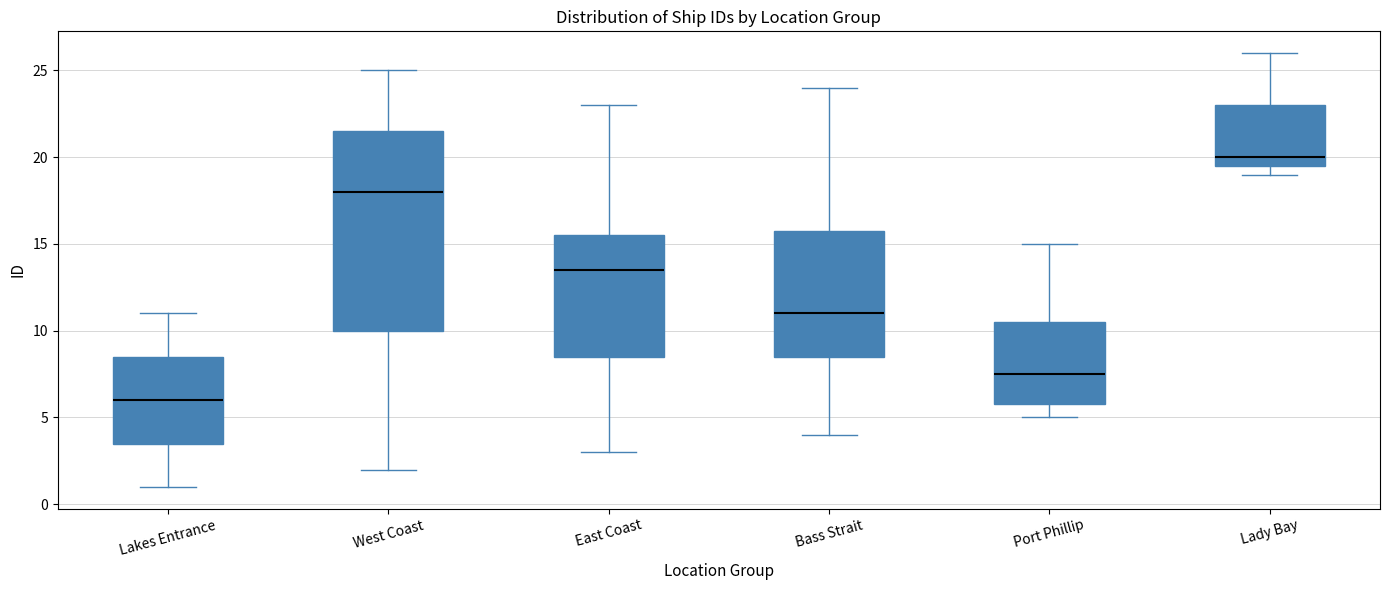

Reading left to right, transcribe this box plot: for each box, give where its median line is, the range the box spans, and where its two whiskers end, as read against the y-axis. The values are not printed on the chart, so give them approximately, as read against the axis.

Lakes Entrance: median 6.0, box 3.5 to 8.5, whiskers 1.0 to 11.0
West Coast: median 18.0, box 10.0 to 21.5, whiskers 2.0 to 25.0
East Coast: median 13.5, box 8.5 to 15.5, whiskers 3.0 to 23.0
Bass Strait: median 11.0, box 8.5 to 16.0, whiskers 4.0 to 24.0
Port Phillip: median 7.5, box 6.0 to 10.5, whiskers 5.0 to 15.0
Lady Bay: median 20.0, box 19.5 to 23.0, whiskers 19.0 to 26.0